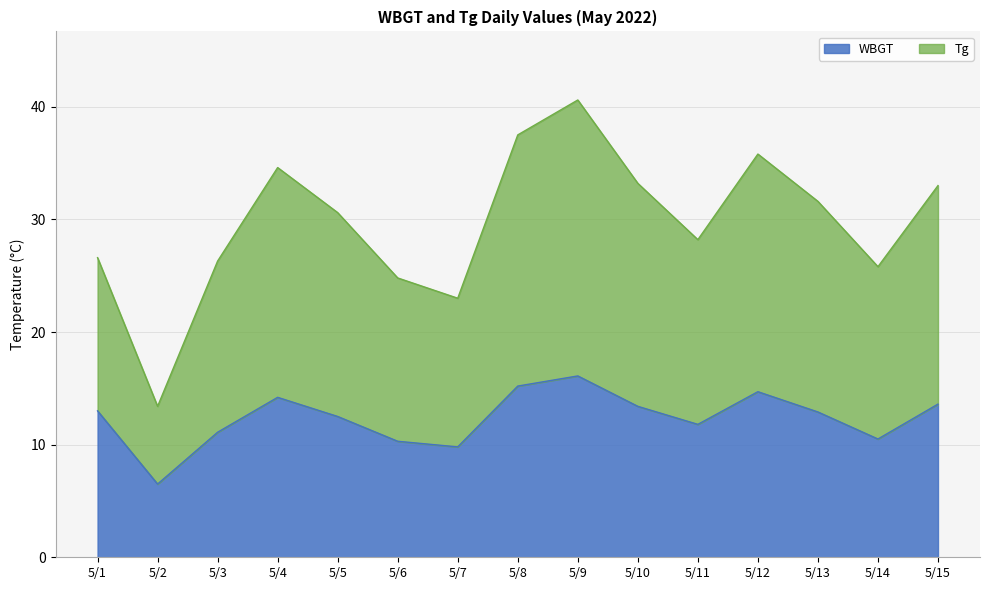

True or false: Tg and WBGT intersect in this chart.

False